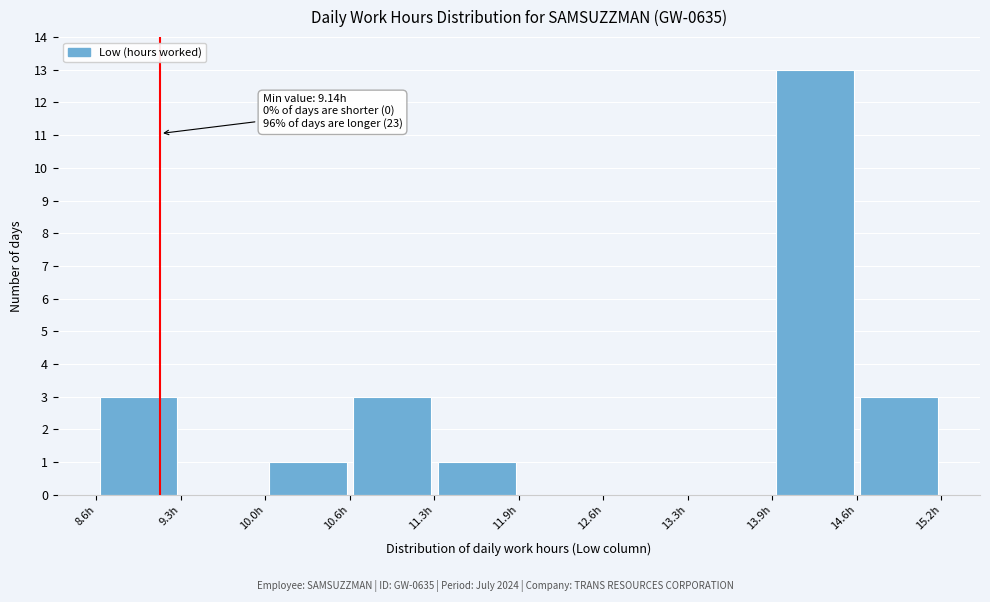

Which range on the x-axis has the tallest bar?

13.9 to 14.6